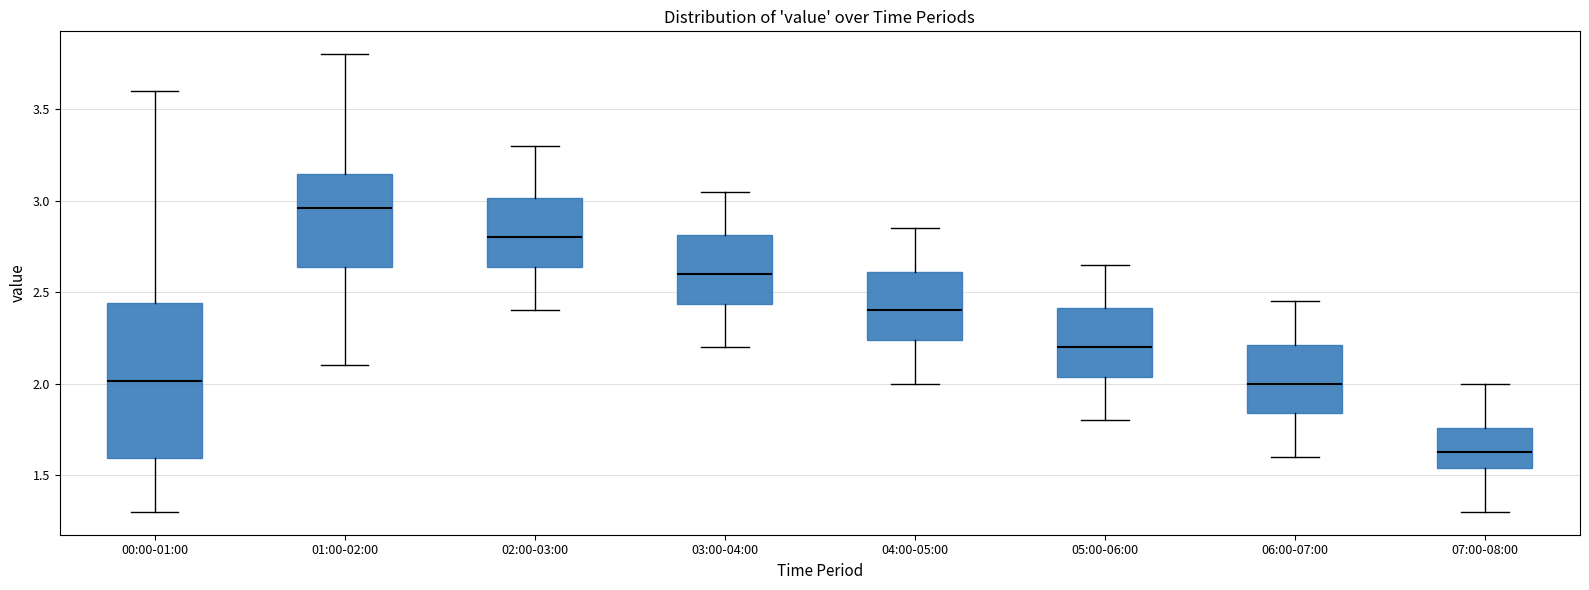

Which box's median line is the highest?

01:00-02:00